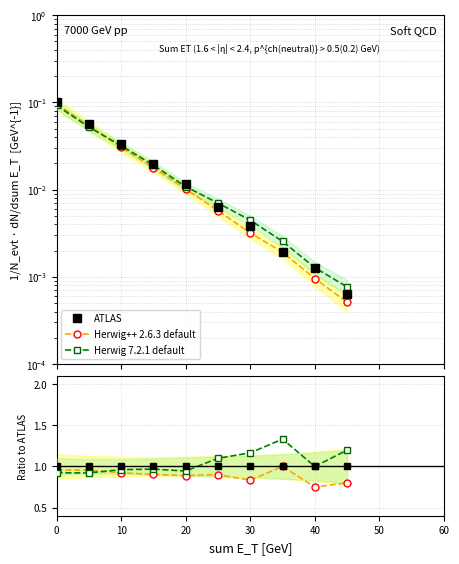

The value of ATLAS at 10 is 0.2. True or false?

False